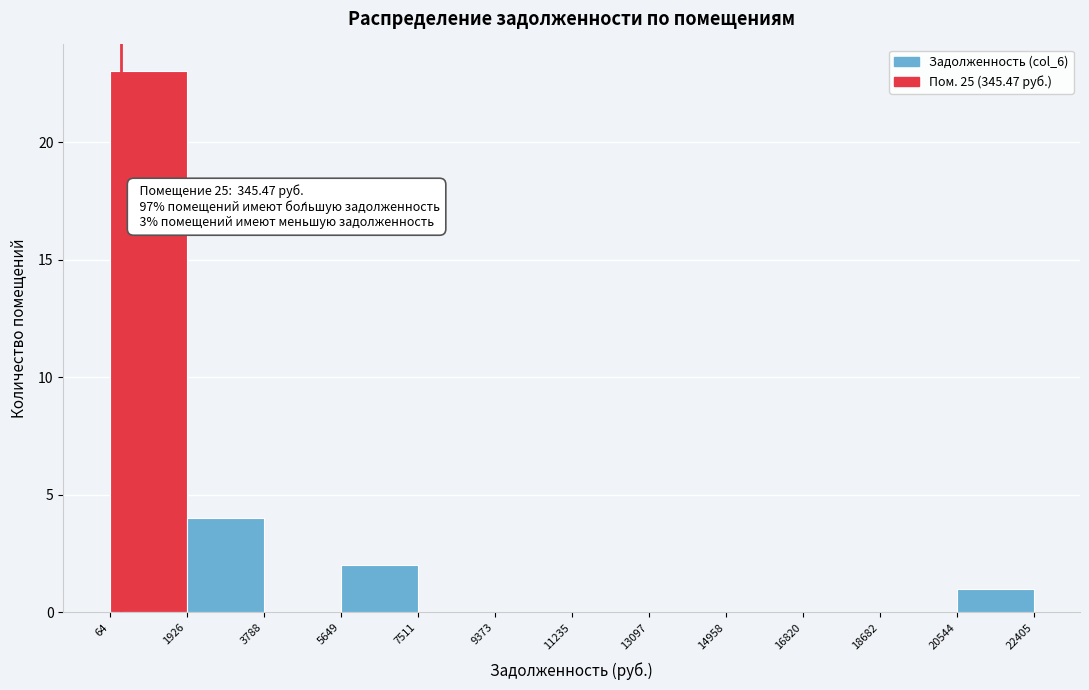

Over which range of the x-axis is the bar tallest?

64 to 1926